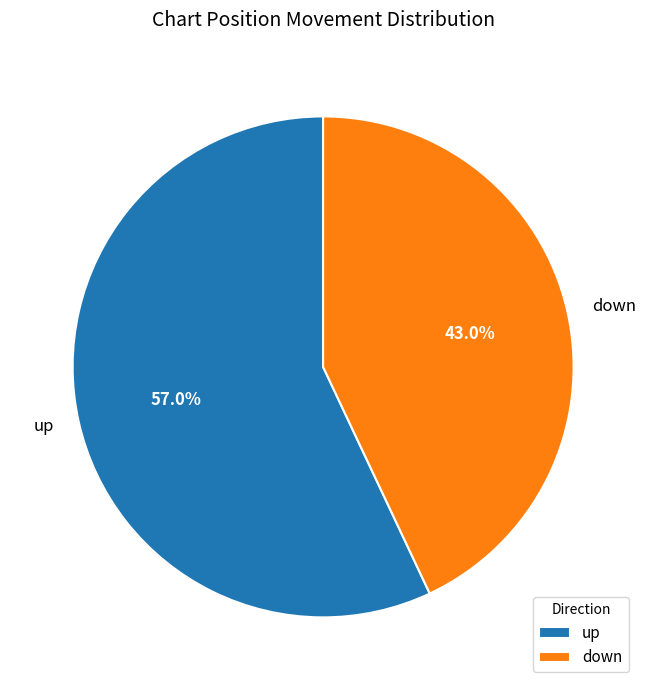

Which slice is the largest?

up